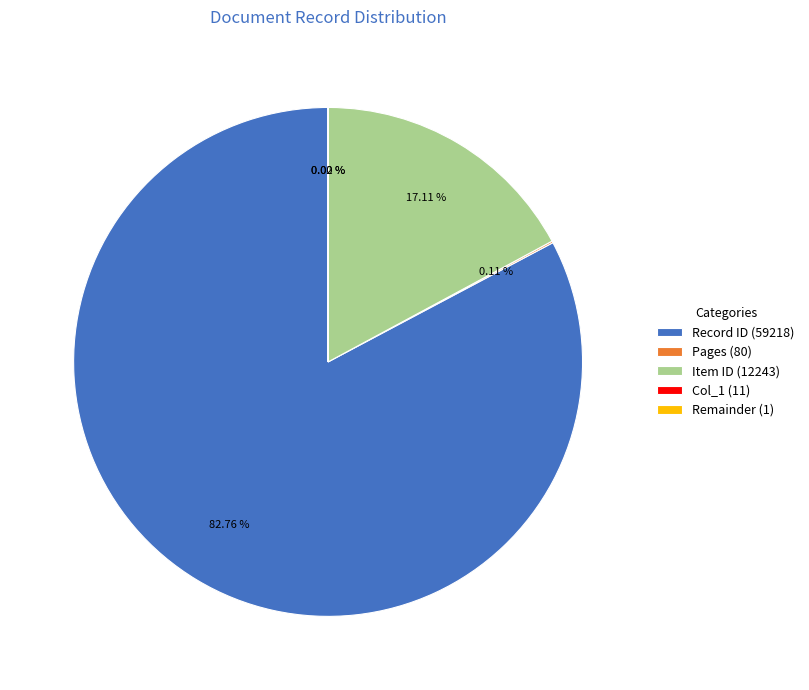

Between Item ID (12243) and Record ID (59218), which is larger?

Record ID (59218)